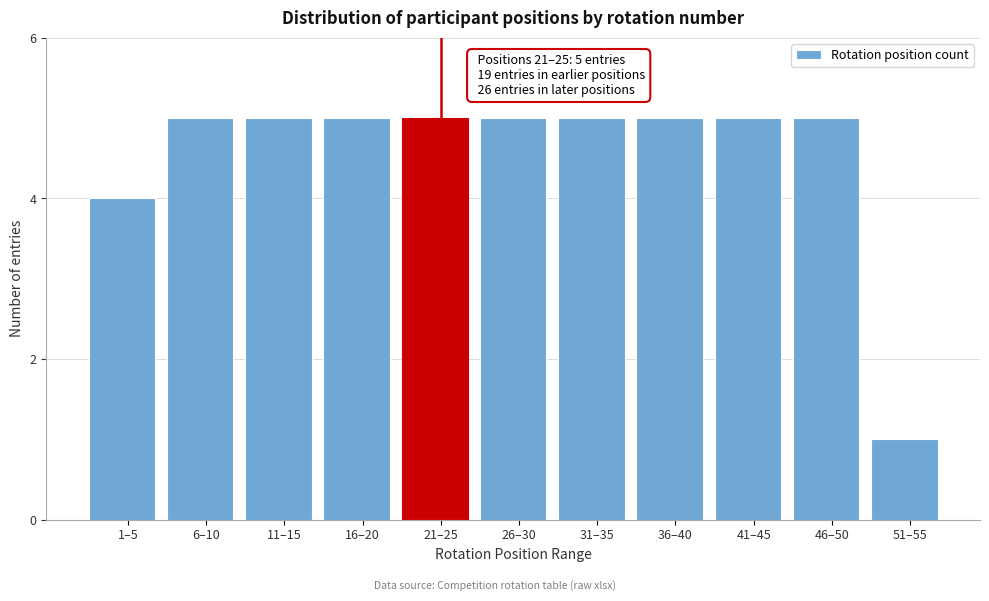

Reading left to right, transcribe all the data shown in this chart.

4	5	5	5	5	5	5	5	5	5	1